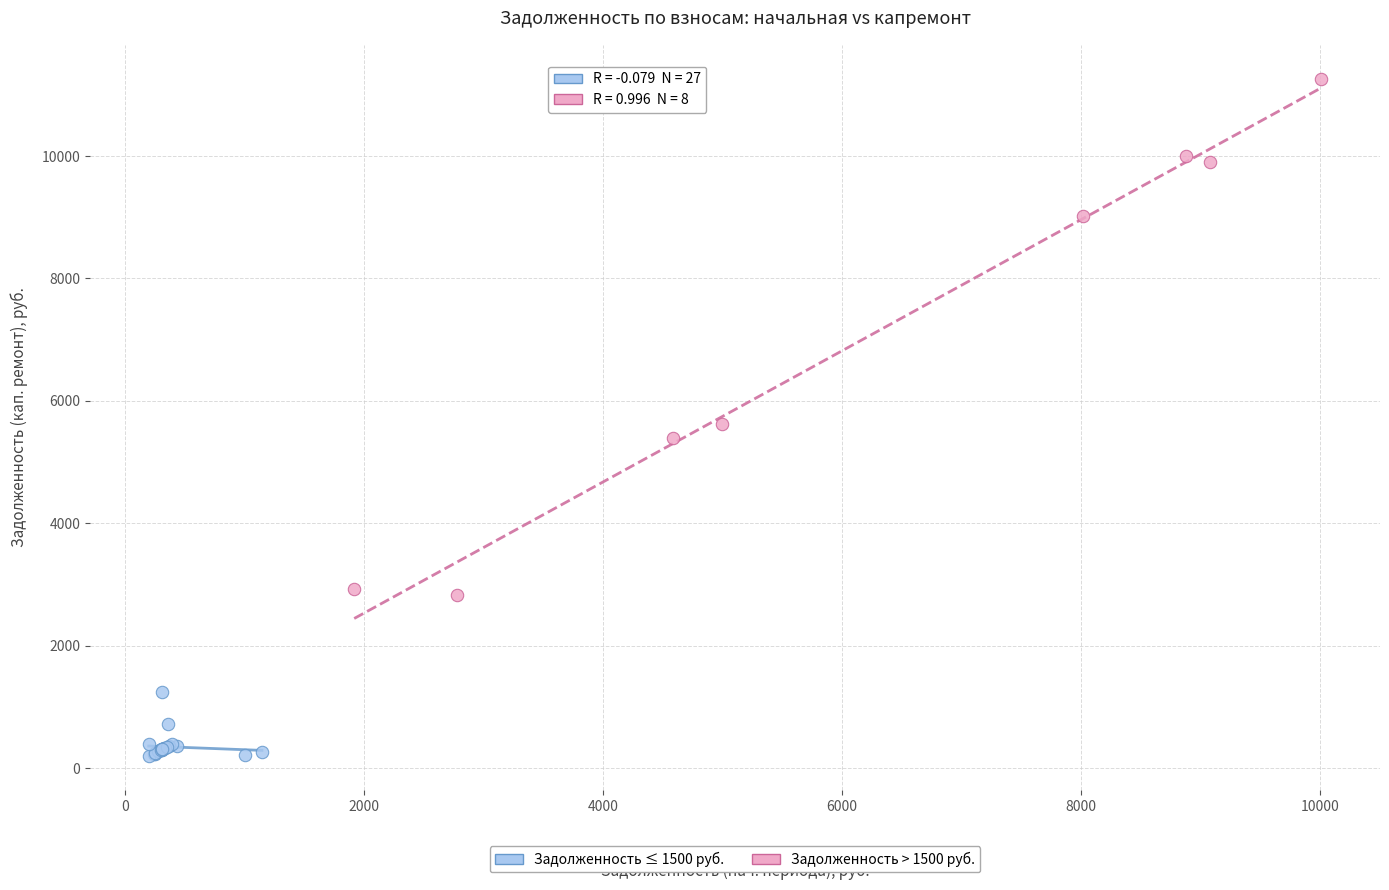

Which series has the widest spread of Y values?

Задолженность > 1500 руб.